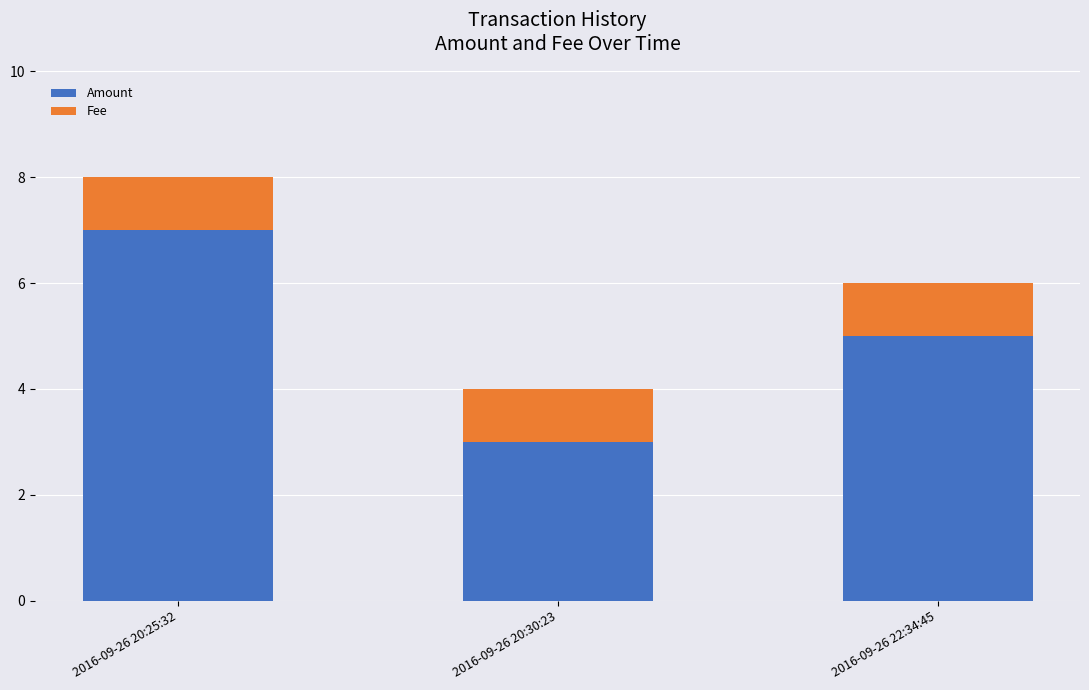

How many Amount values are between 3 and 7?

3